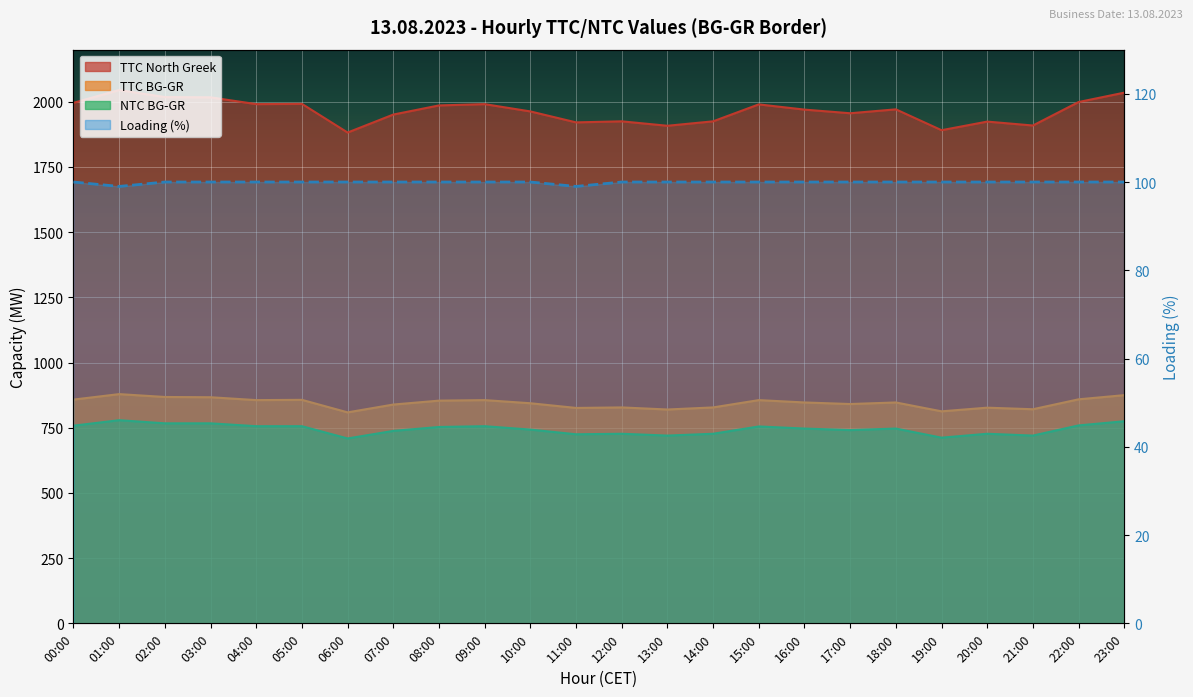

Count the values in the range 100 to 101.

22